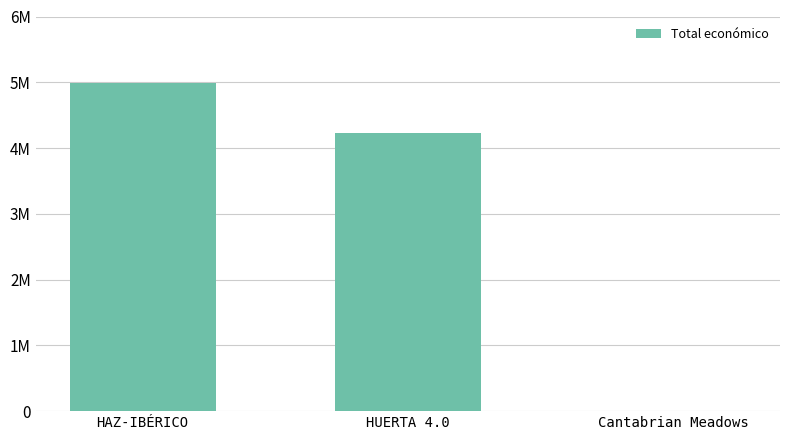

The value at Cantabrian Meadows is 2615. True or false?

False